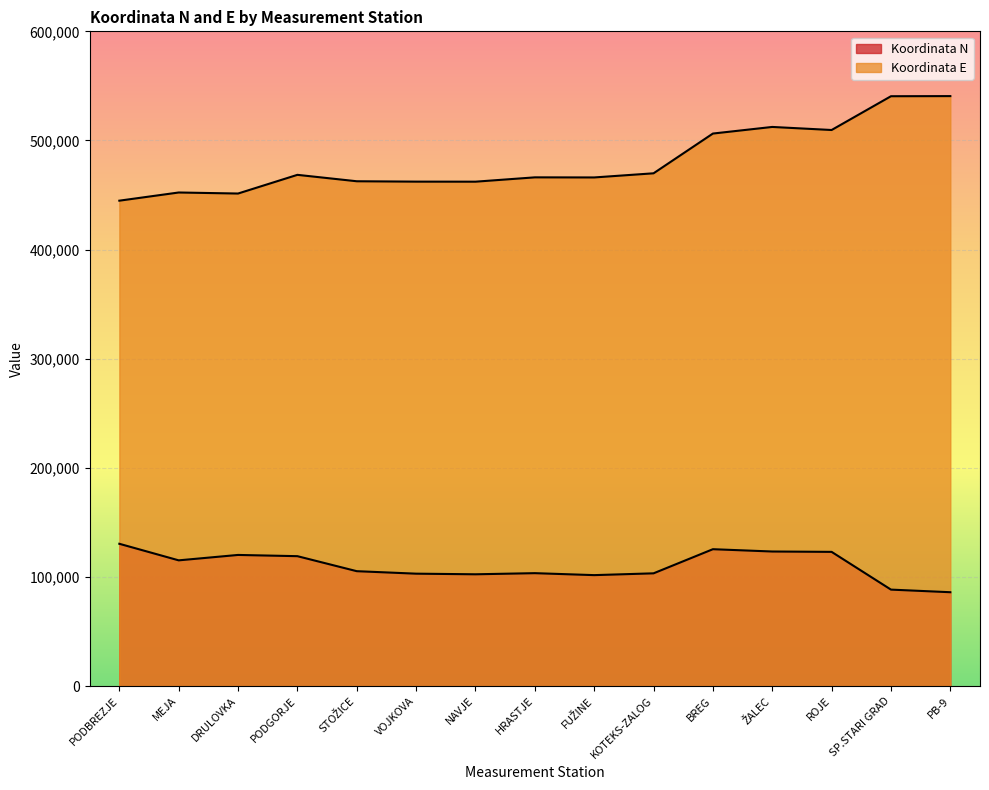

What is the difference between the maximum and minimum values in the Koordinata E series?

95837